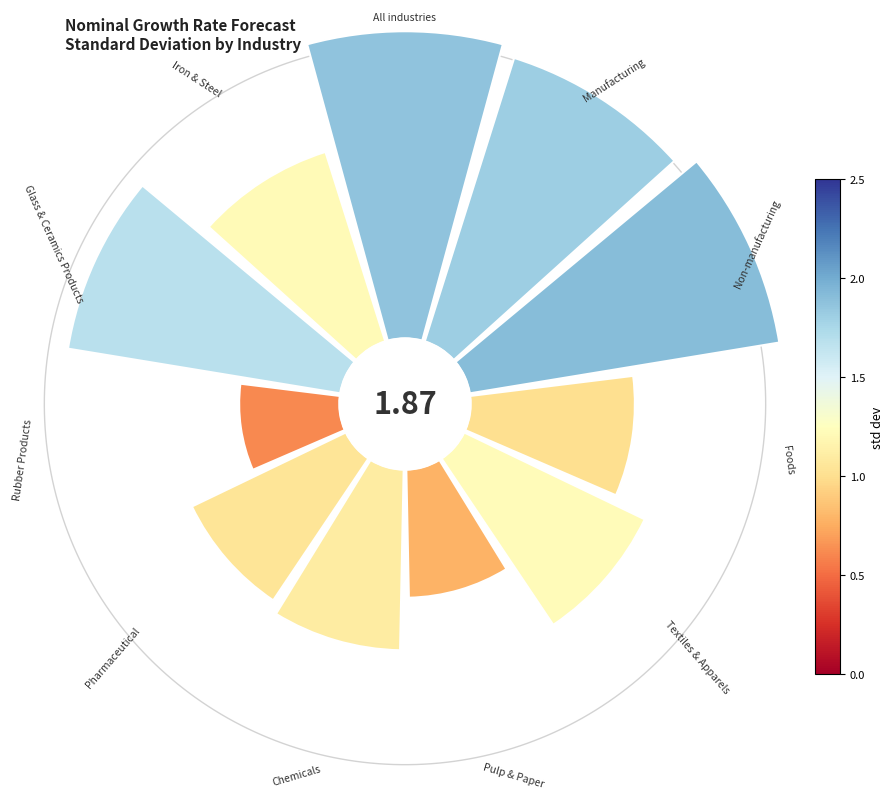

Combined, what portion of the pie is Manufacturing and Textiles & Apparels?

21.3%